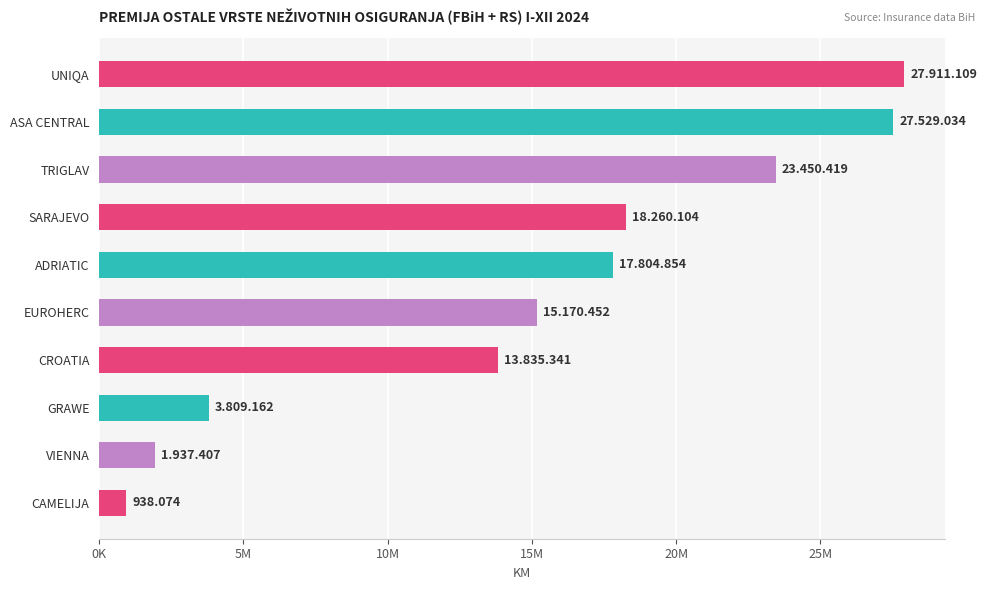

Which category has the highest value across all series?

UNIQA